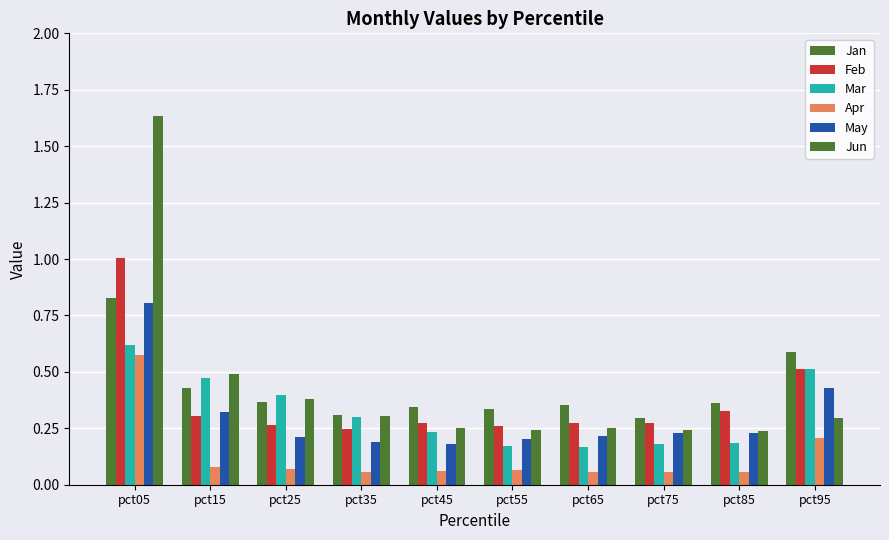

Reading left to right, extract all data points from this chart.

Jan: pct05=0.8	pct15=0.4	pct25=0.4	pct35=0.3	pct45=0.3	pct55=0.3	pct65=0.4	pct75=0.3	pct85=0.4	pct95=0.6
Feb: pct05=1.0	pct15=0.3	pct25=0.3	pct35=0.2	pct45=0.3	pct55=0.3	pct65=0.3	pct75=0.3	pct85=0.3	pct95=0.5
Mar: pct05=0.6	pct15=0.5	pct25=0.4	pct35=0.3	pct45=0.2	pct55=0.2	pct65=0.2	pct75=0.2	pct85=0.2	pct95=0.5
Apr: pct05=0.6	pct15=0.1	pct25=0.1	pct35=0.1	pct45=0.1	pct55=0.1	pct65=0.1	pct75=0.1	pct85=0.1	pct95=0.2
May: pct05=0.8	pct15=0.3	pct25=0.2	pct35=0.2	pct45=0.2	pct55=0.2	pct65=0.2	pct75=0.2	pct85=0.2	pct95=0.4
Jun: pct05=1.6	pct15=0.5	pct25=0.4	pct35=0.3	pct45=0.3	pct55=0.2	pct65=0.2	pct75=0.2	pct85=0.2	pct95=0.3